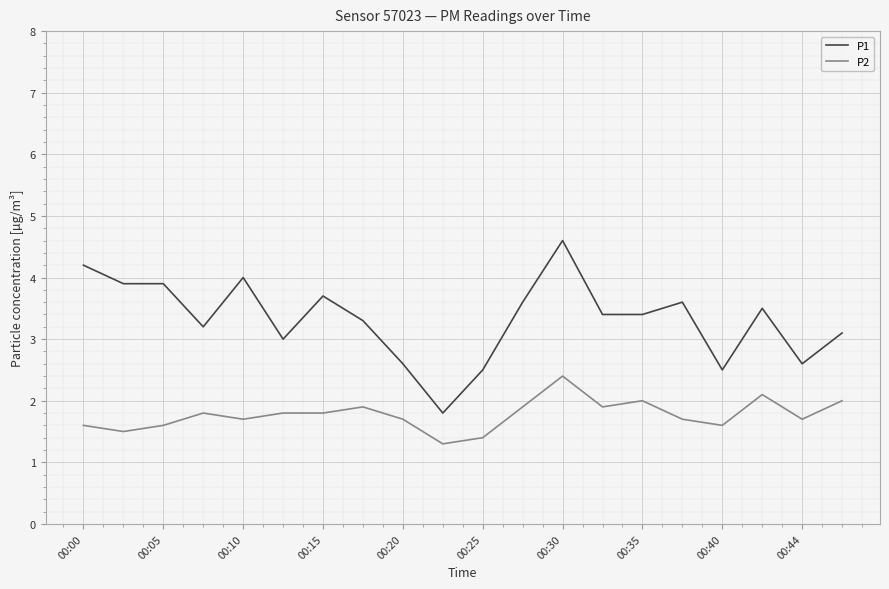

True or false: P1 and P2 cross at least once.

False